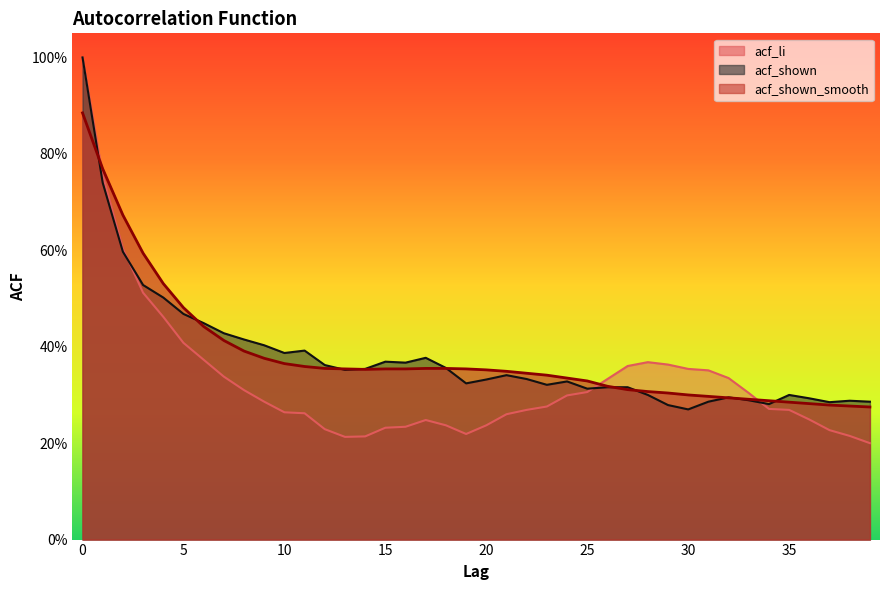

Is the value of acf_shown_smooth at 38 greater than the value of acf_shown at 34?

No